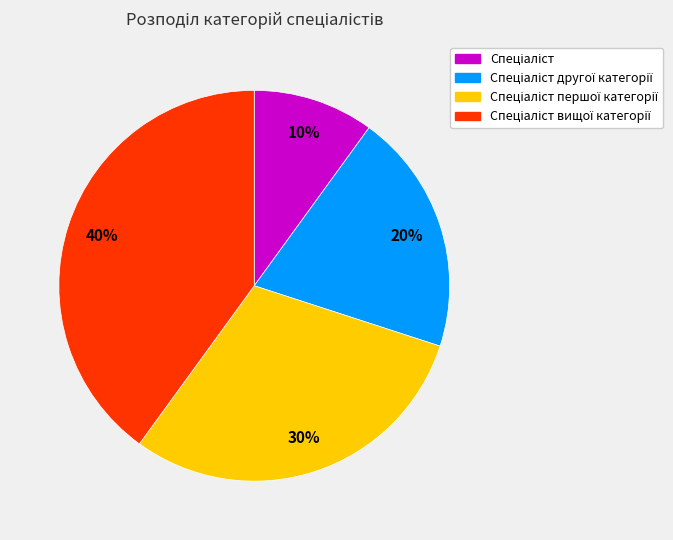

Is there any slice that represents more than half of the pie?

No